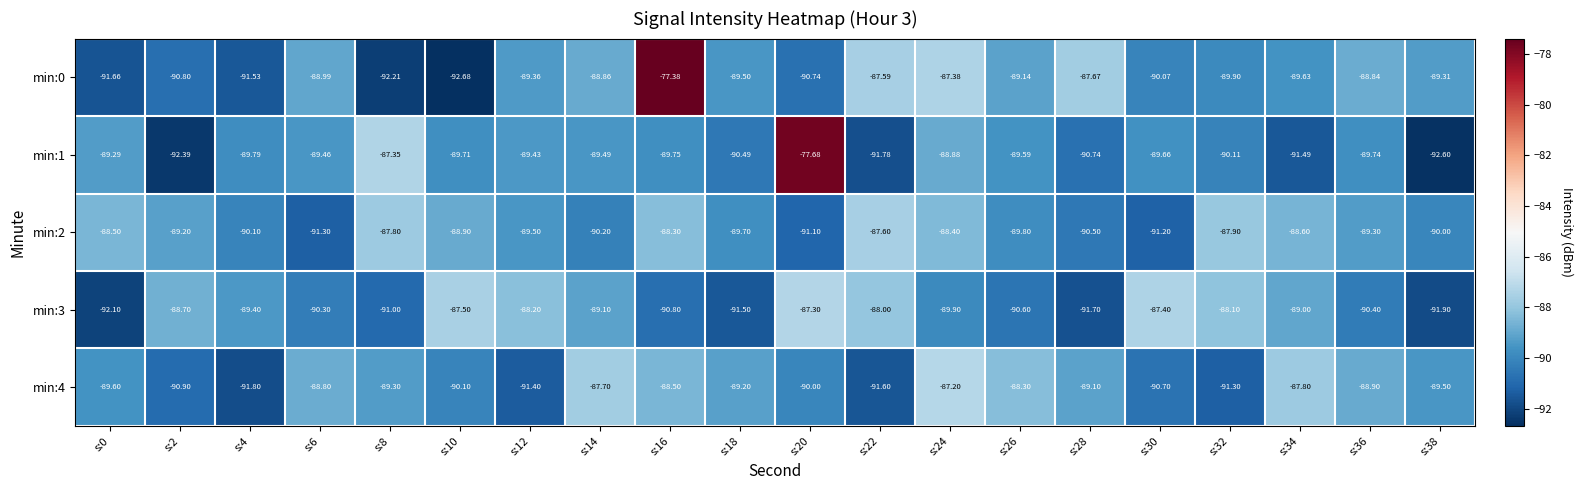

Which series has the largest range (max minus min)?

min:0